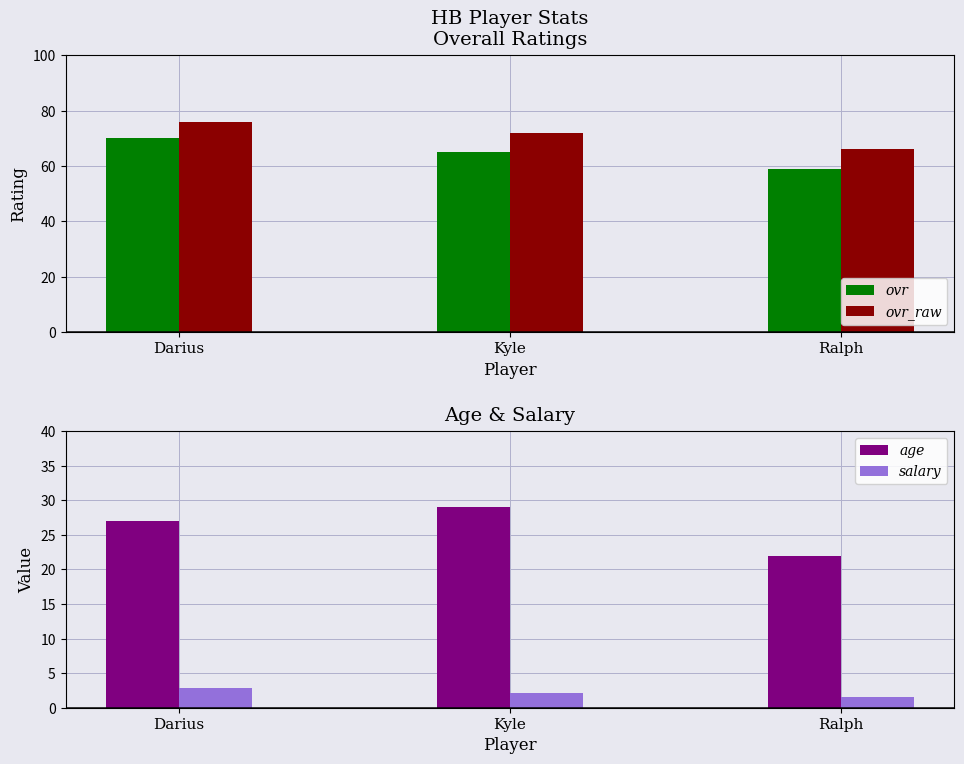

What is the sum of the ovr values at Kyle and Ralph?

124